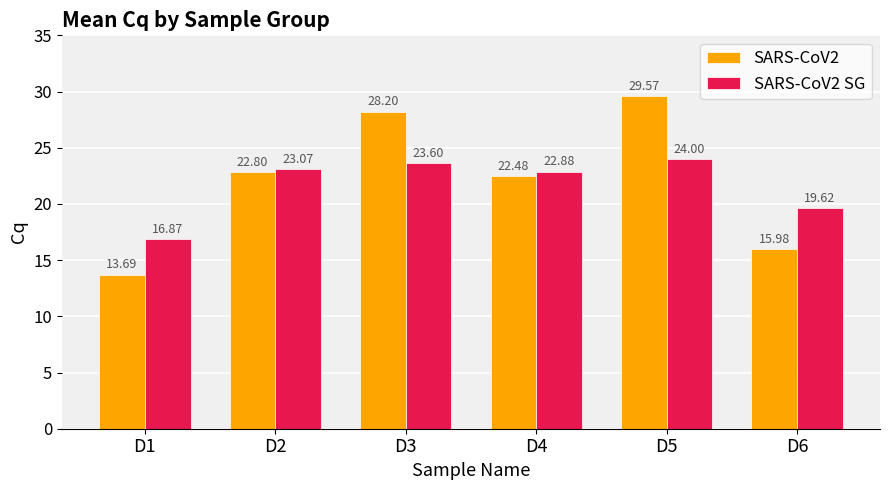

Which label corresponds to the largest value in the chart?

D5